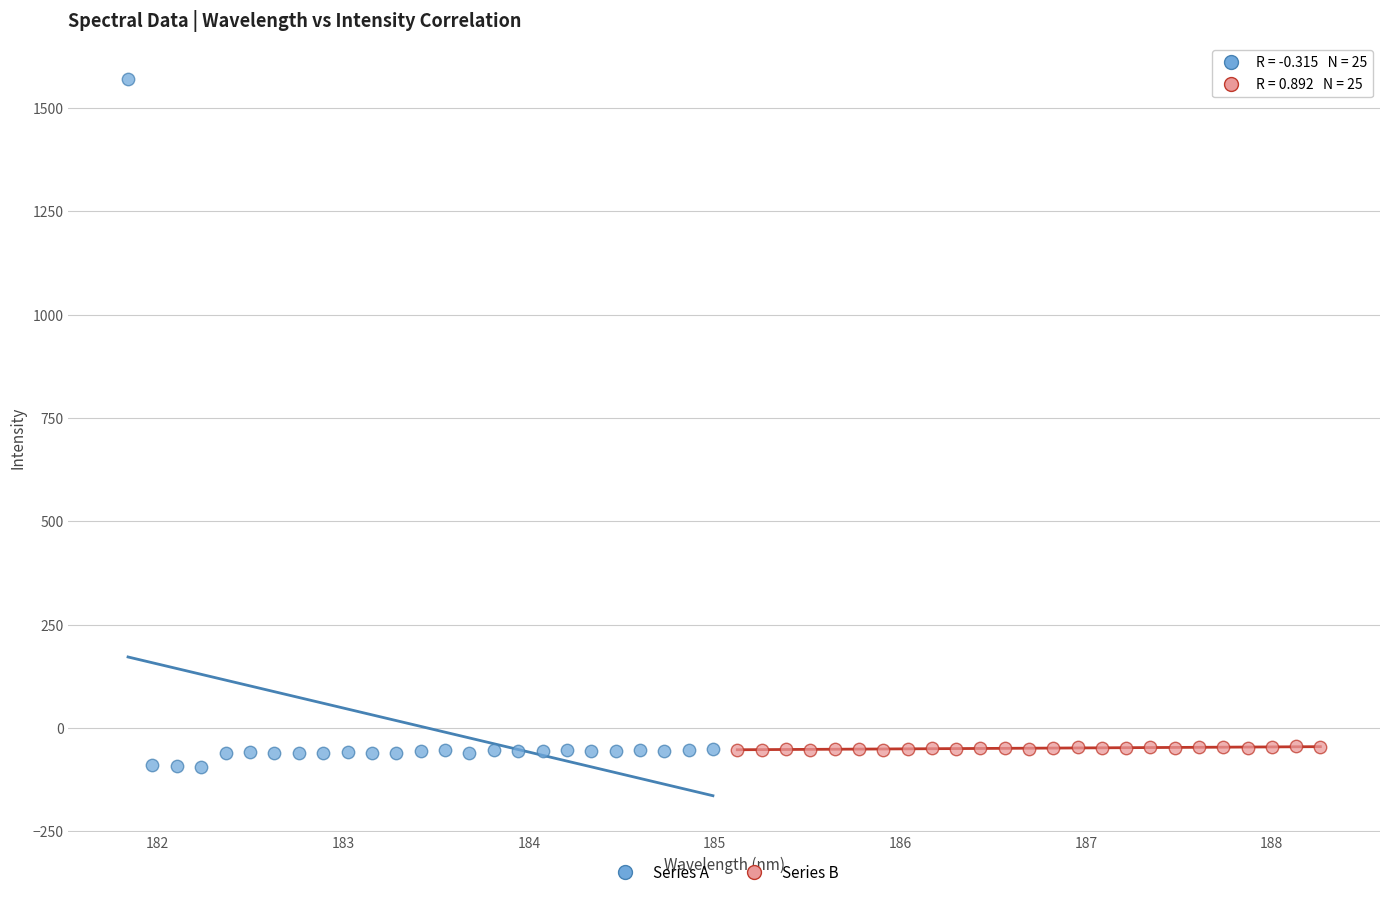

Which series reaches the maximum Y coordinate?

Series A